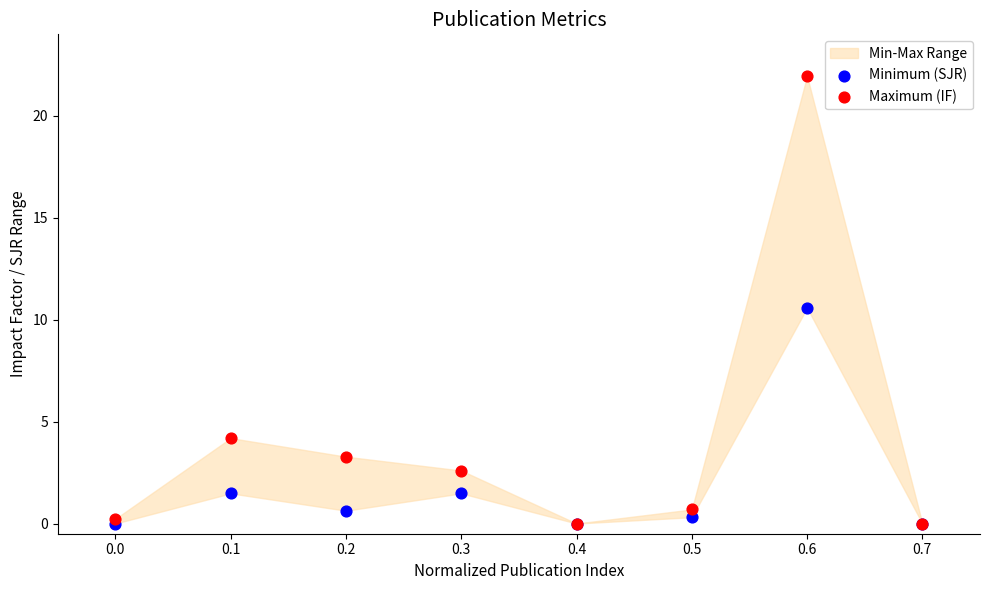

Which series has the widest spread of Y values?

Maximum (IF)